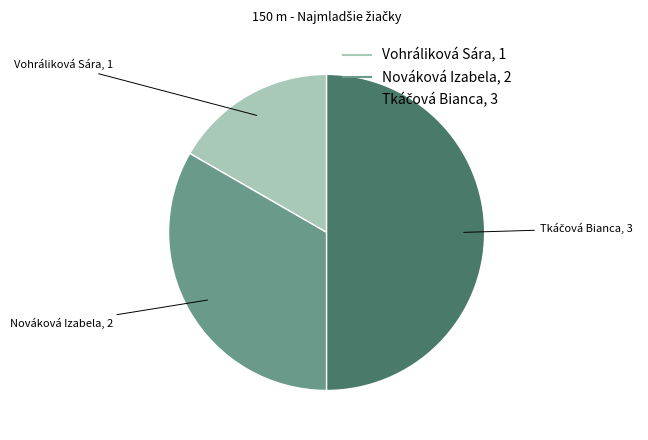

What is the smallest slice in the pie chart?

Vohráliková Sára